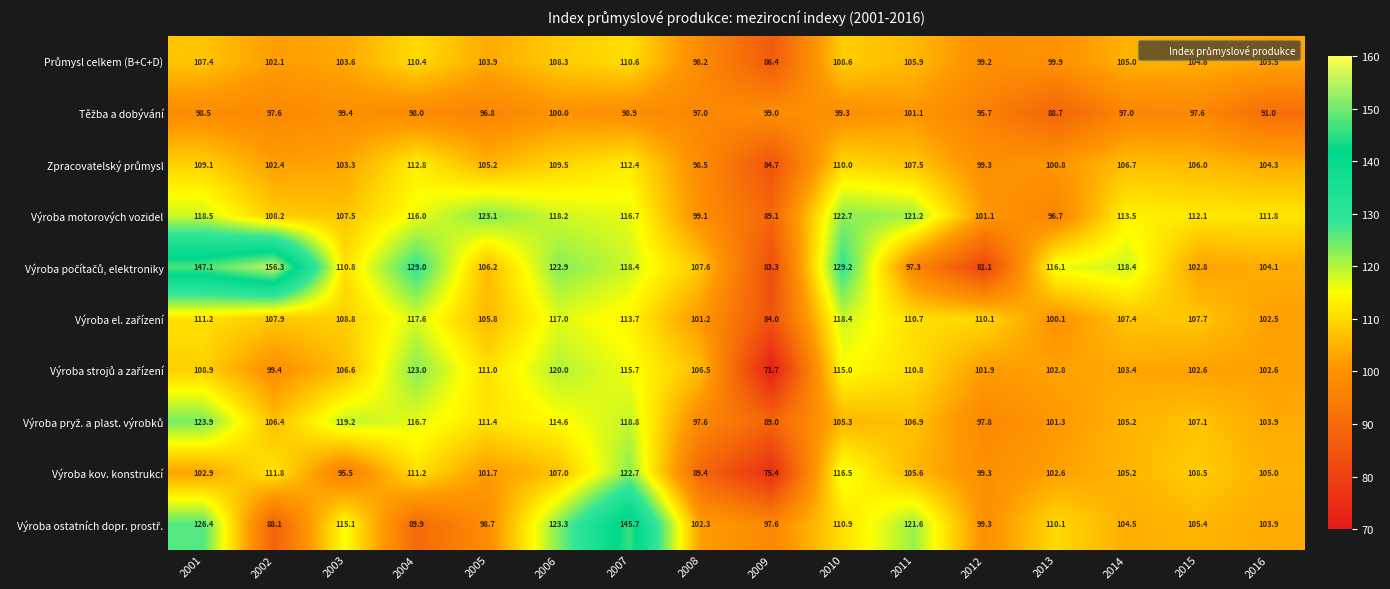

At how many categories does at least one series exceed 131?

3